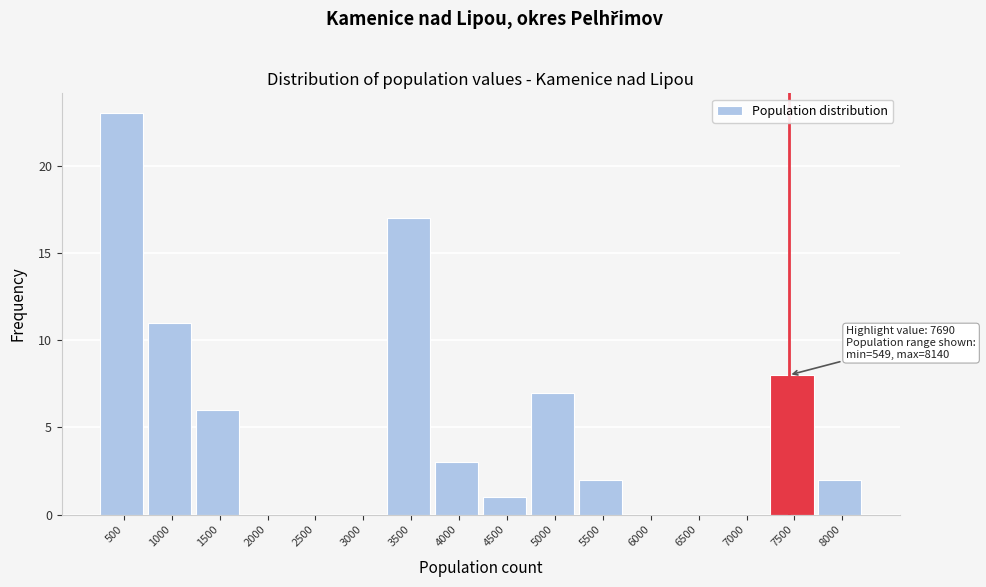

Reading left to right, transcribe all the data shown in this chart.

500=23	1000=11	1500=6	2000=0	2500=0	3000=0	3500=17	4000=3	4500=1	5000=7	5500=2	6000=0	6500=0	7000=0	7500=8	8000=2